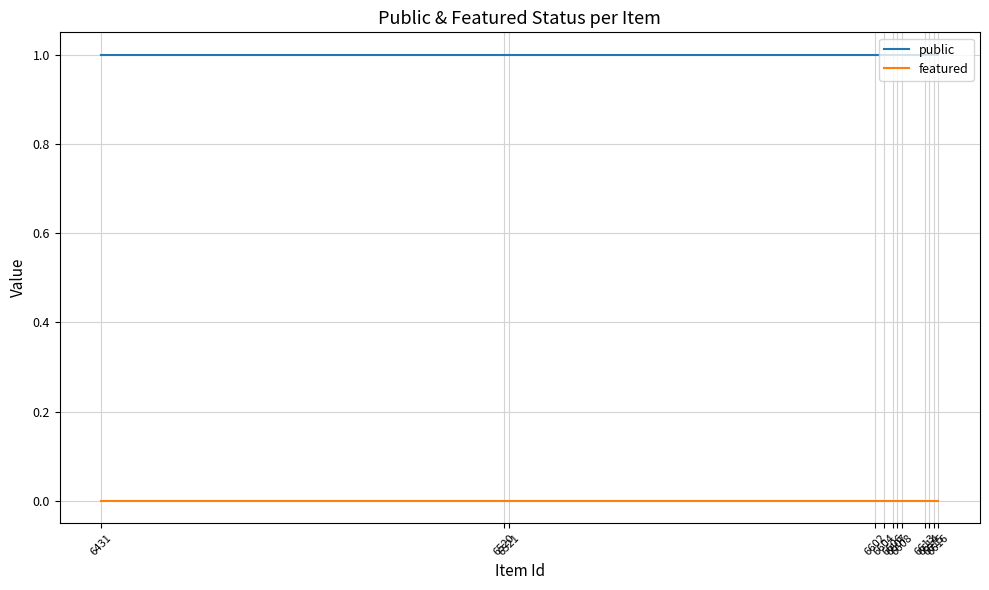

Rank the series by their average value, from lowest to highest.

featured, public